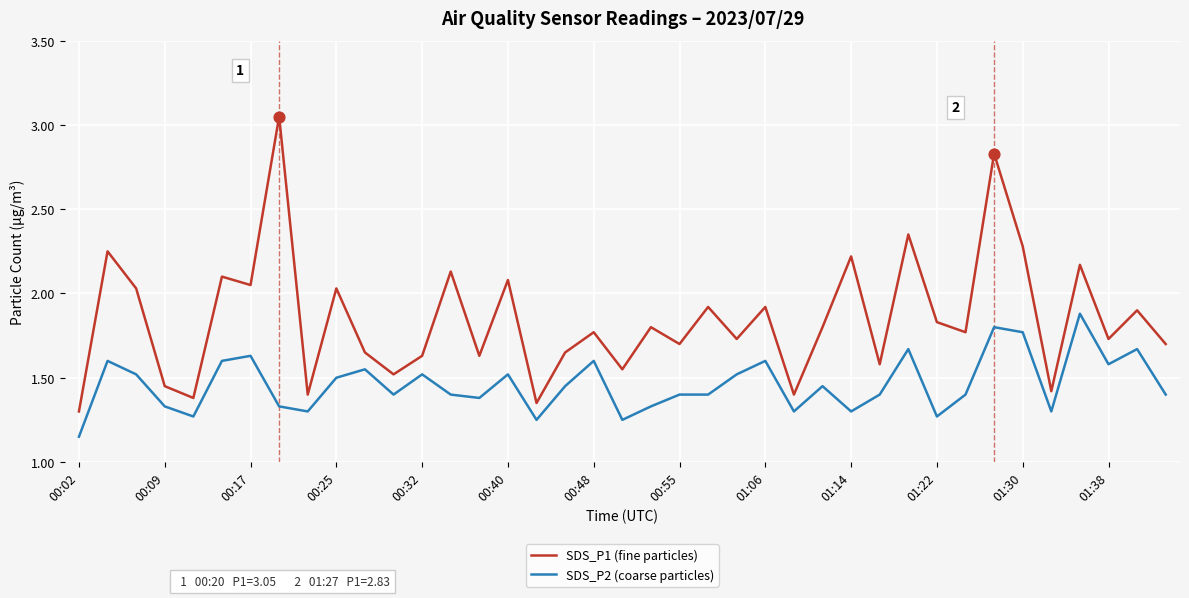

Which series has the largest range (max minus min)?

SDS_P1 (fine particles)